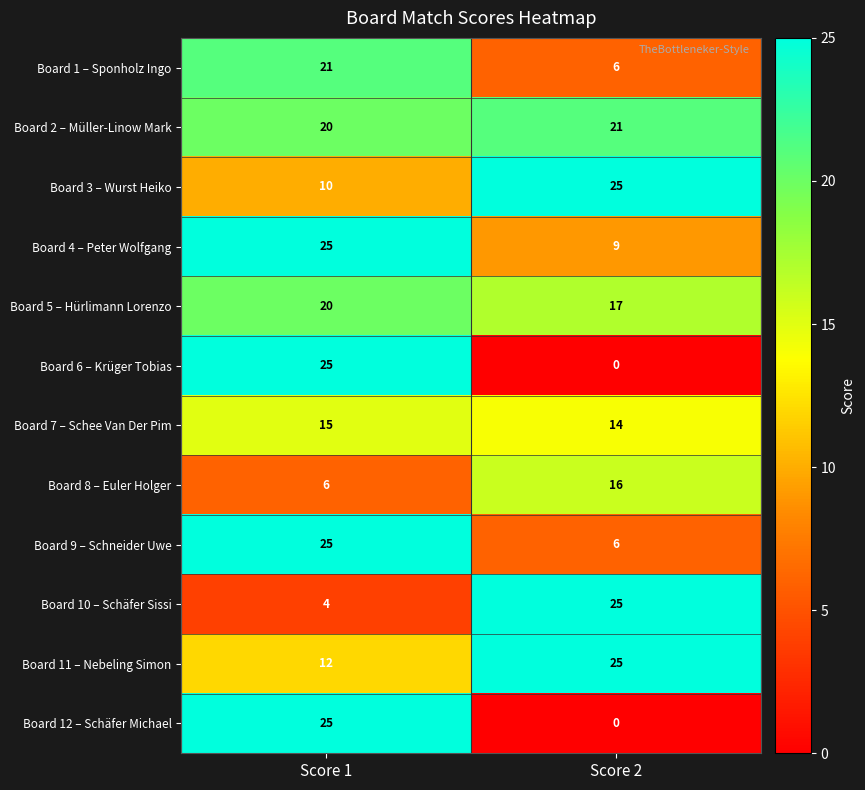

What is the difference between the Board 3 – Wurst Heiko values at Score 2 and Score 1?

15